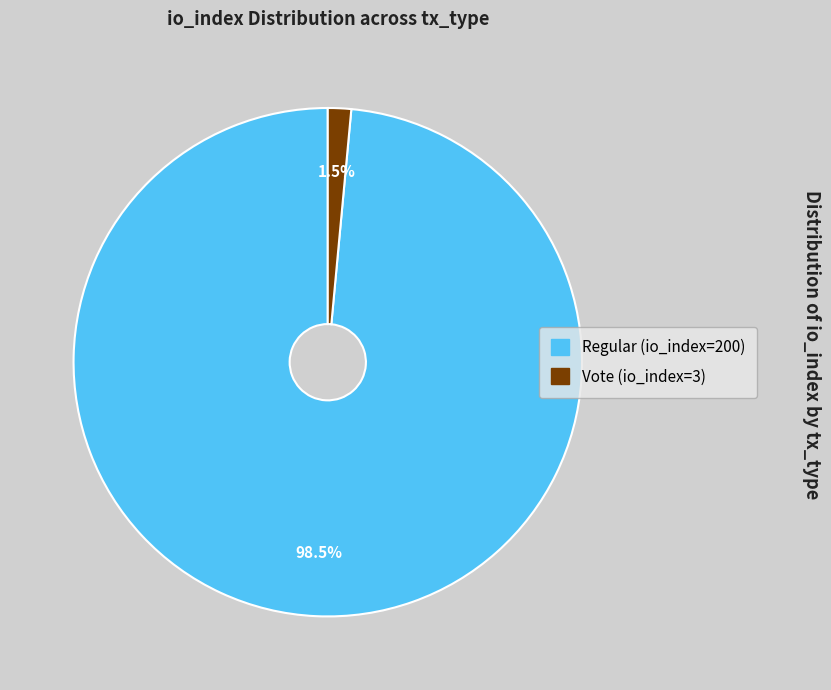

Is there any slice that represents more than half of the pie?

Yes